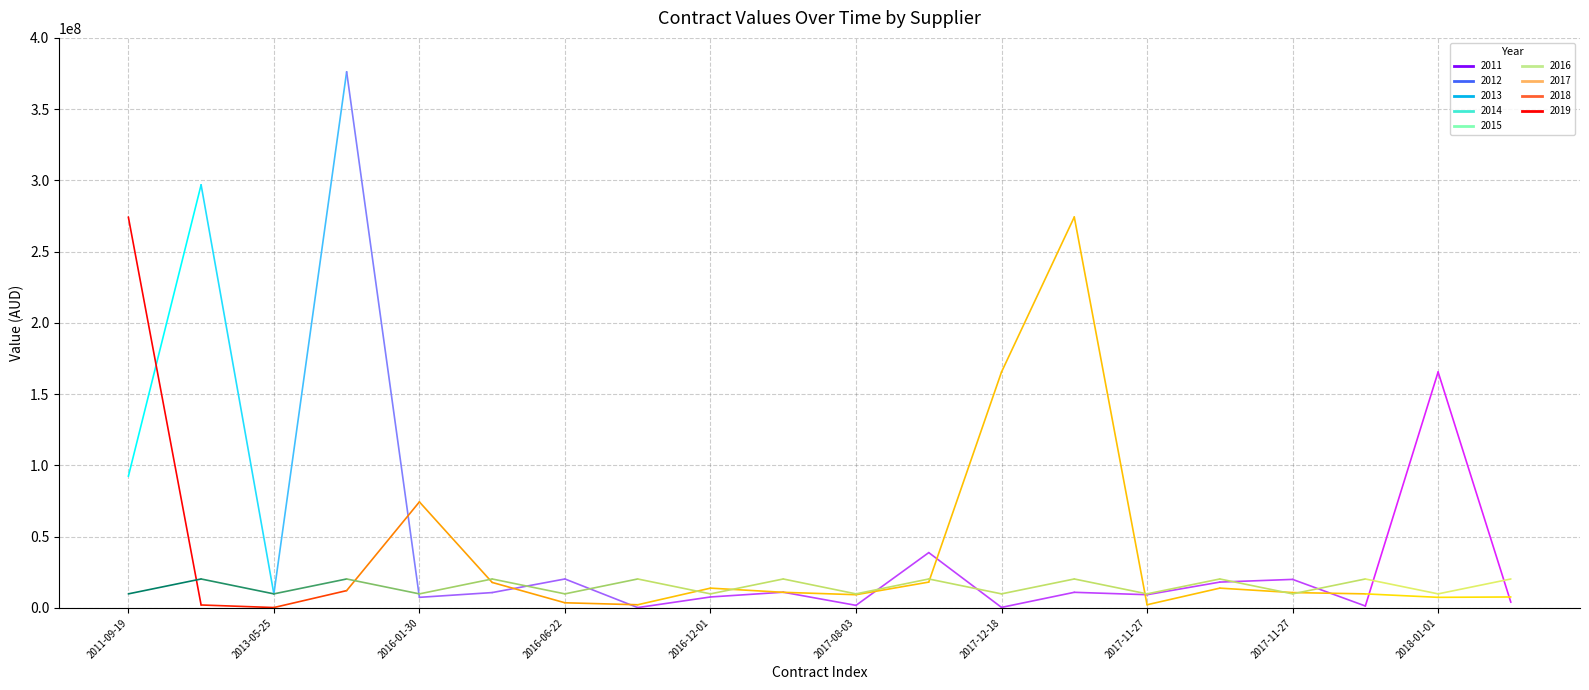

What position from the left is 2013-05-25?

2